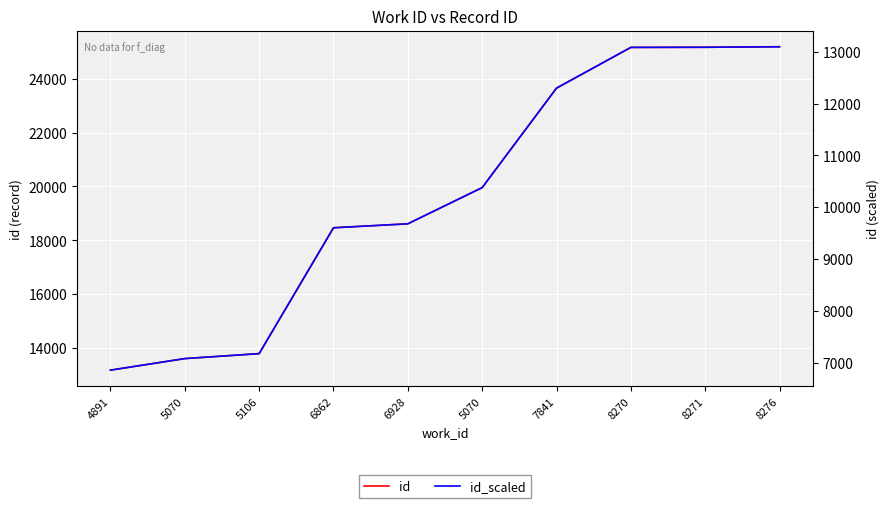

What is the total value across all series at 6862?

28069.8